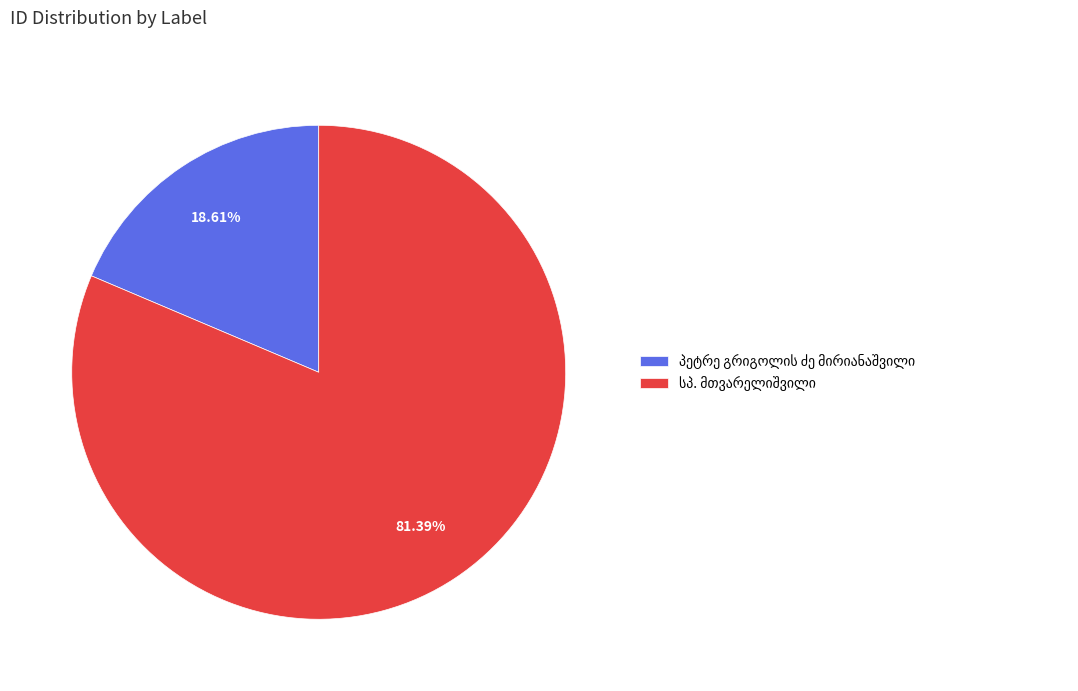

Is there a majority slice in this chart?

Yes